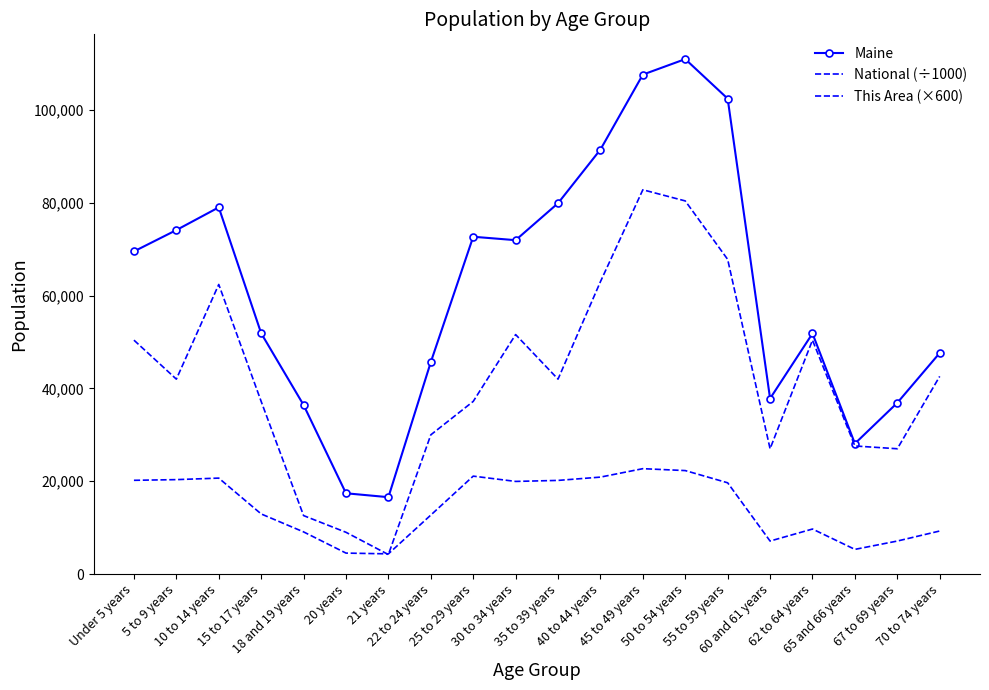

True or false: This Area (×600) and National (÷1000) intersect in this chart.

True